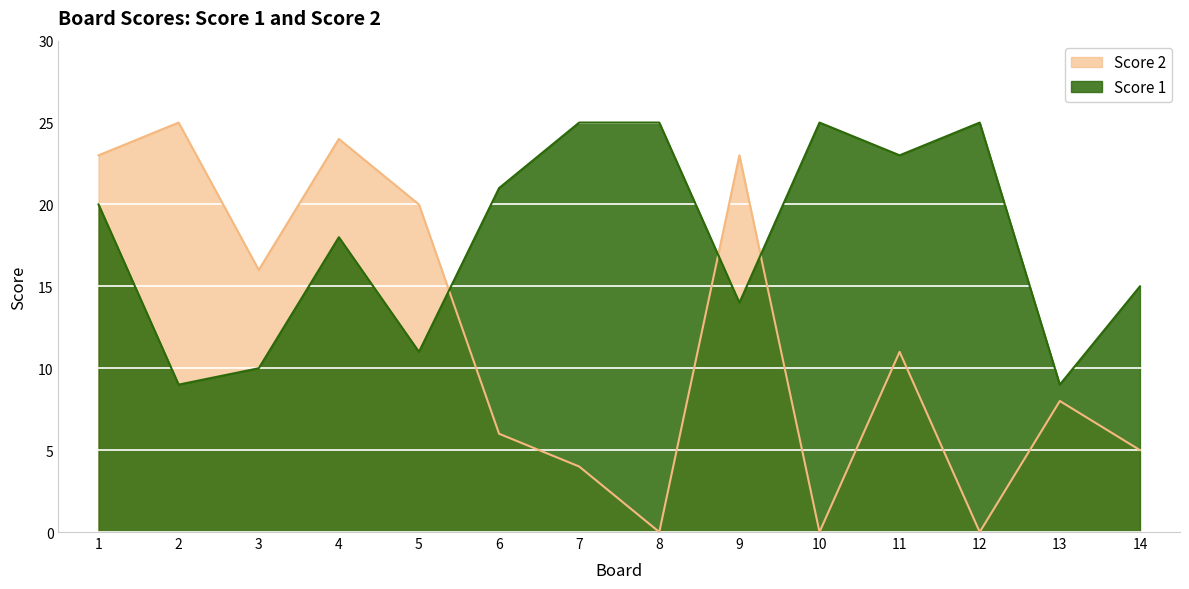

Where is Score 1 nearest to the value 17?

4